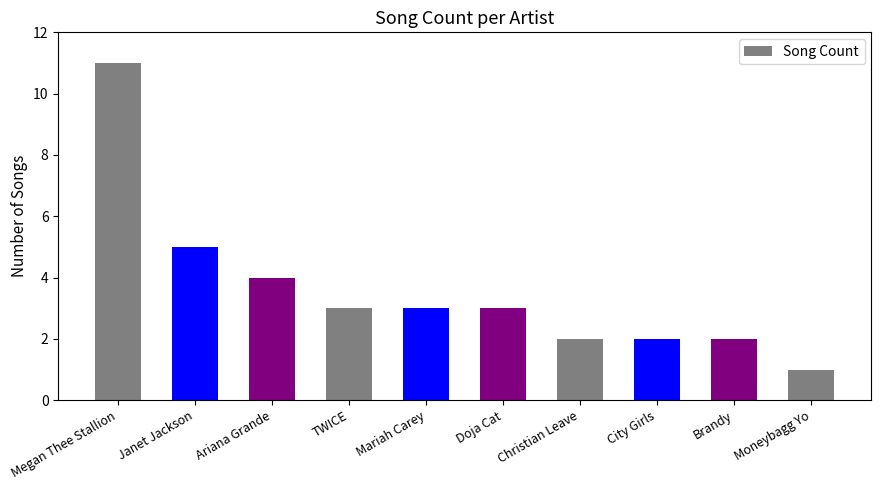

What is the label of the 6th bar from the right?

Mariah Carey